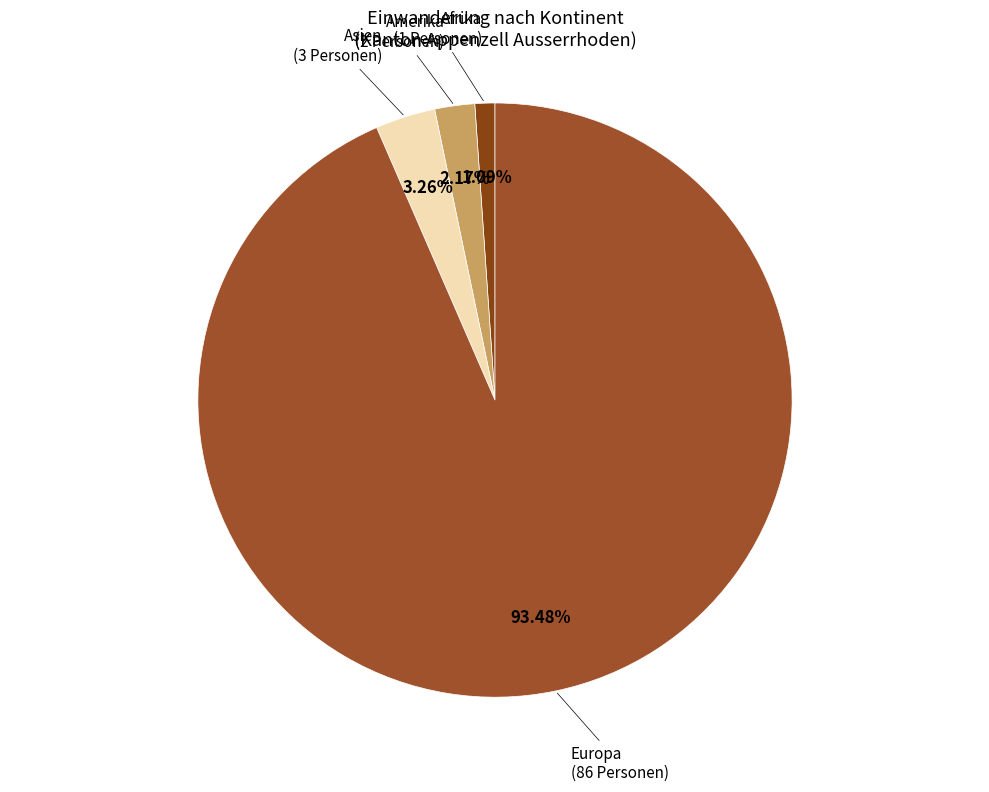

To the nearest percent, what is the difference between the largest and smallest slice percentages?

92%